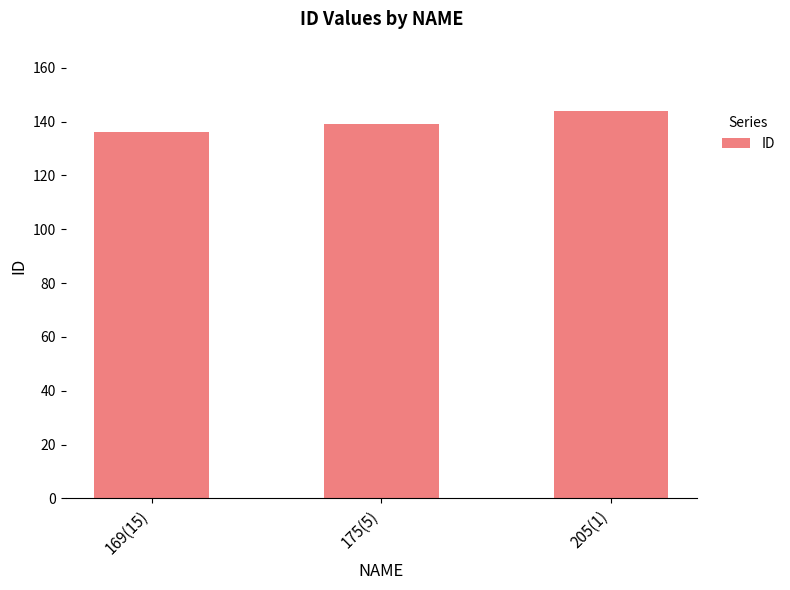

What is the label of the 3rd bar from the left?

205(1)